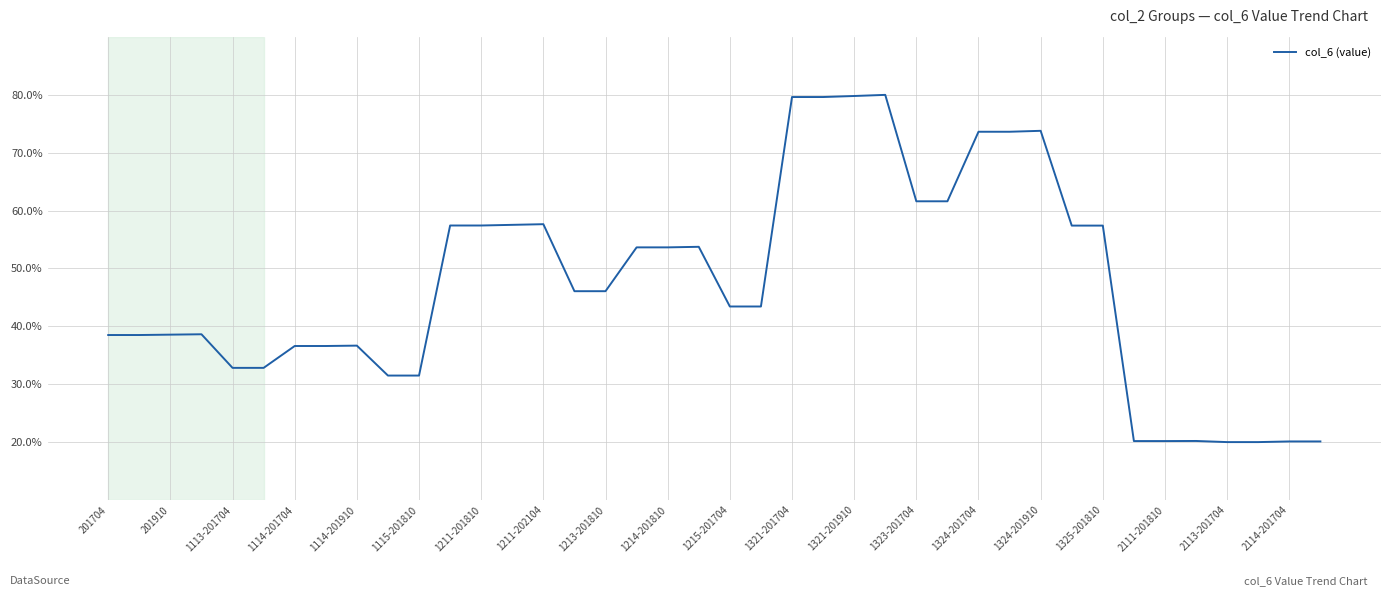

What is the average value?

47.0